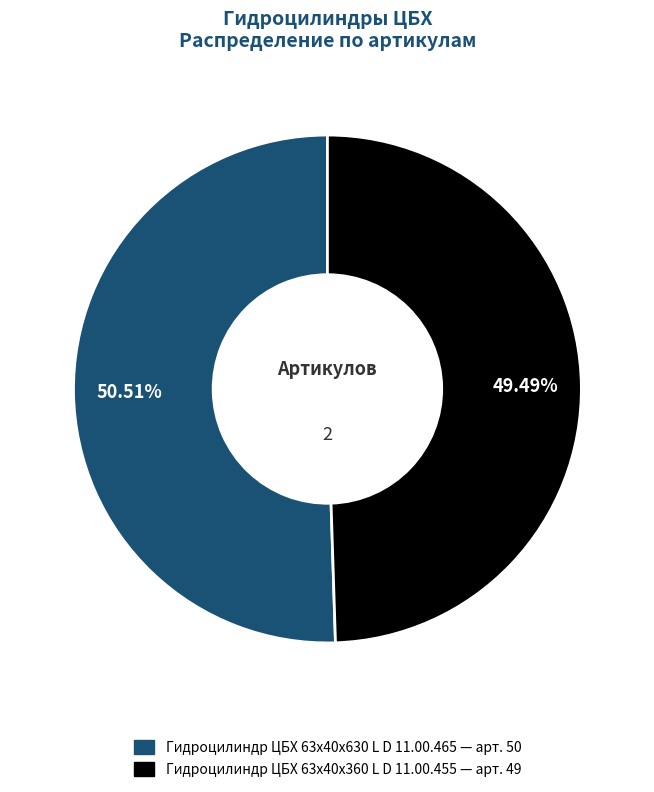

Rank the categories by value from lowest to highest.

Гидроцилиндр ЦБХ 63х40х360 L D 11.00.455, Гидроцилиндр ЦБХ 63х40х630 L D 11.00.465